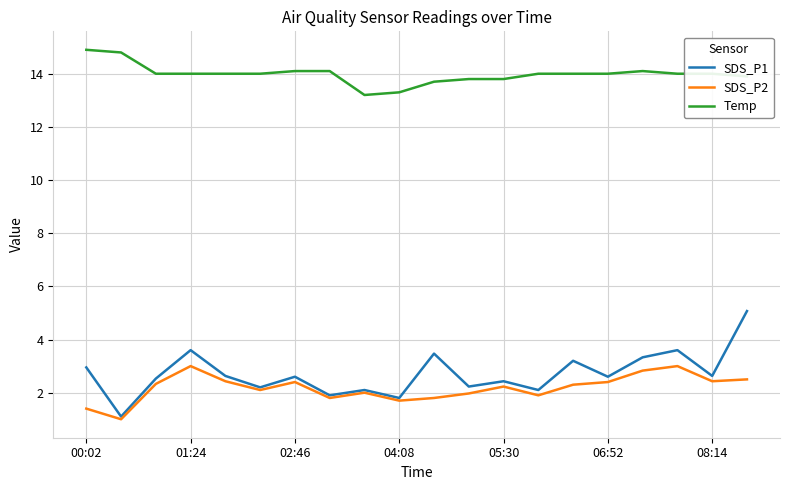

Reading left to right, what are all the values shown in this chart?

SDS_P1: 3.0	1.1	2.5	3.6	2.6	2.2	2.6	1.9	2.1	1.8	3.5	2.2	2.4	2.1	3.2	2.6	3.3	3.6	2.6	5.1
SDS_P2: 1.4	1.0	2.3	3.0	2.4	2.1	2.4	1.8	2.0	1.7	1.8	2.0	2.2	1.9	2.3	2.4	2.8	3.0	2.4	2.5
Temp: 14.9	14.8	14.0	14.0	14.0	14.0	14.1	14.1	13.2	13.3	13.7	13.8	13.8	14.0	14.0	14.0	14.1	14.0	14.0	13.9